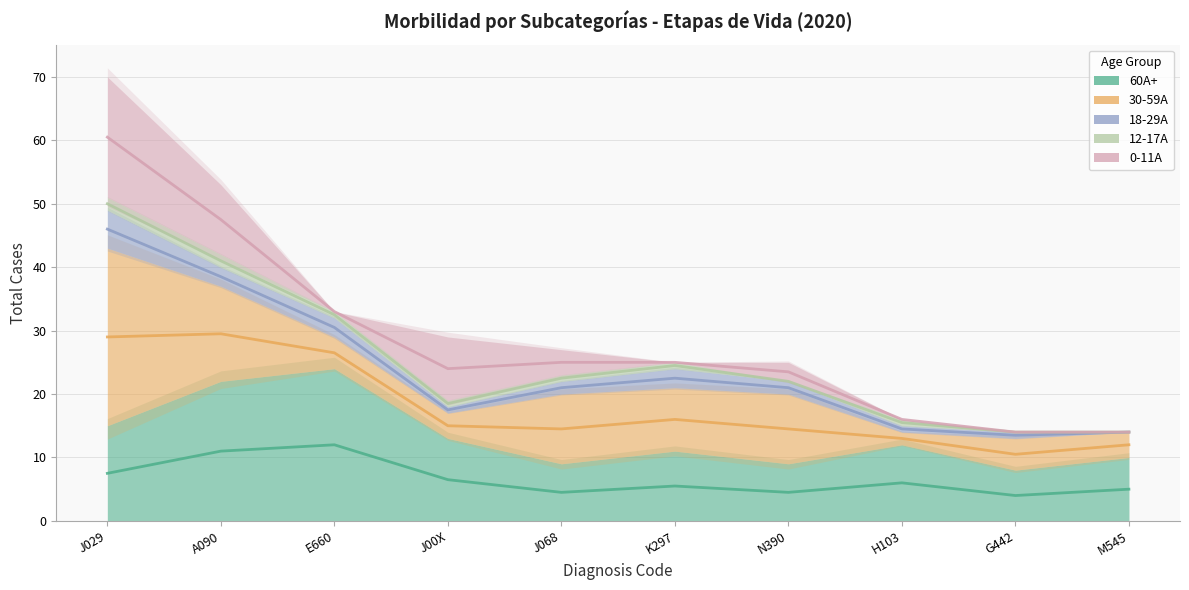

Does the chart have visible grid lines?

Yes